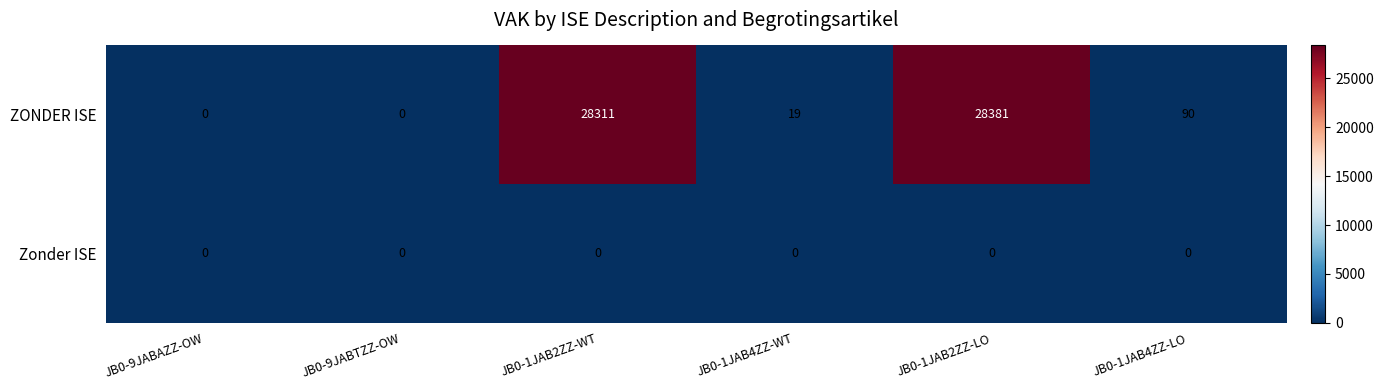

How many series are shown in this chart?

2